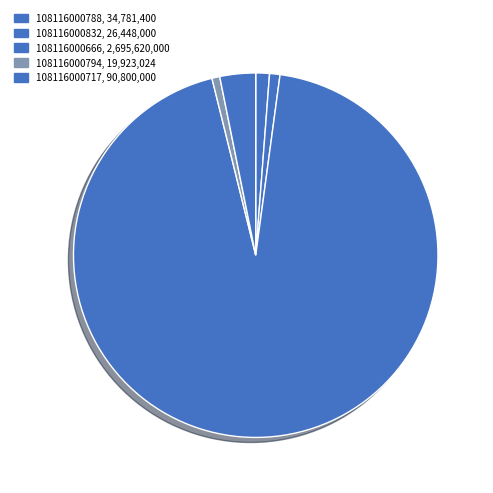

Is the sum of 108116000794 and 108116000717 greater than half?

No